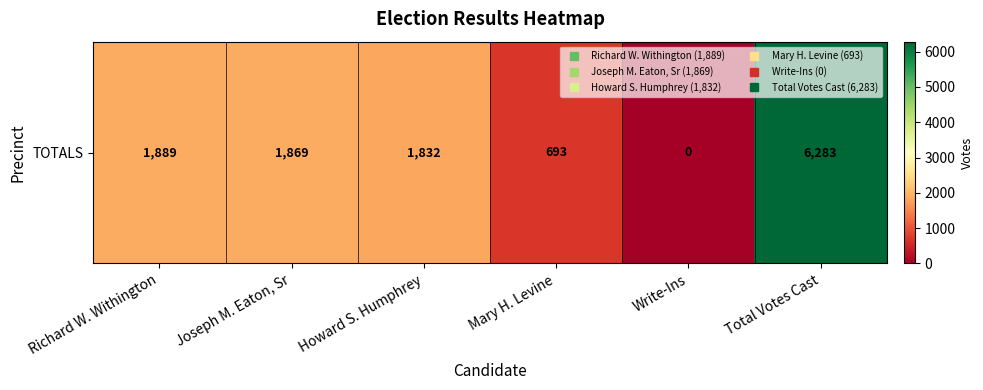

What is the difference between the maximum and second lowest values?

5590